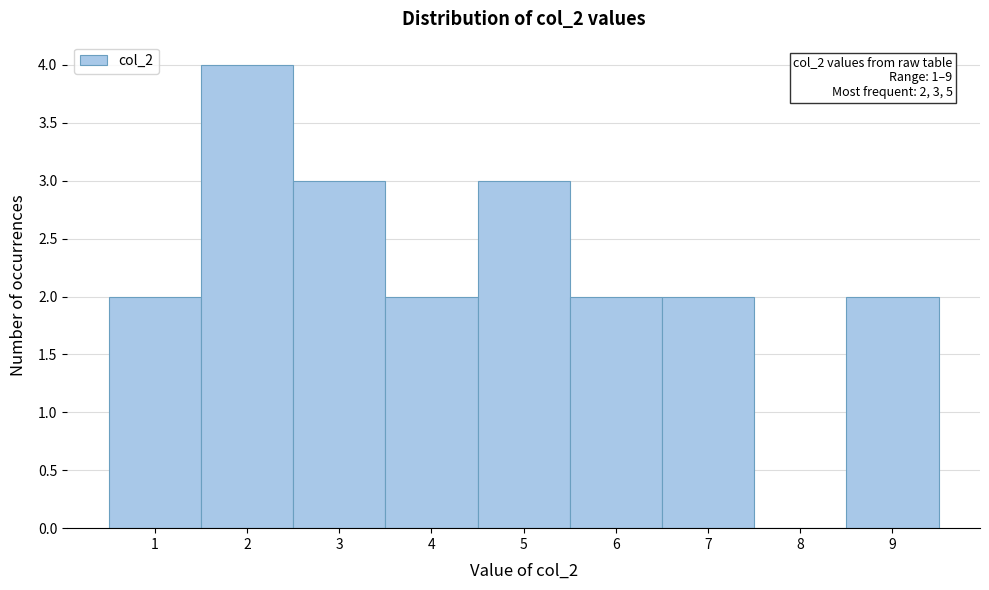

Over which range of the x-axis is the bar tallest?

1.5 to 2.5